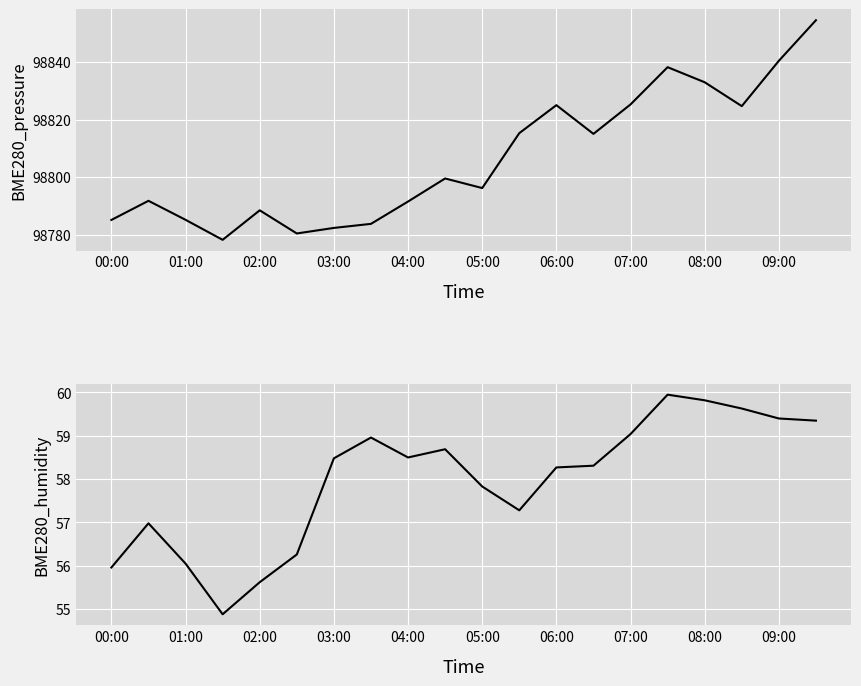

The BME280_humidity series shows 57.3 at 11. True or false?

True